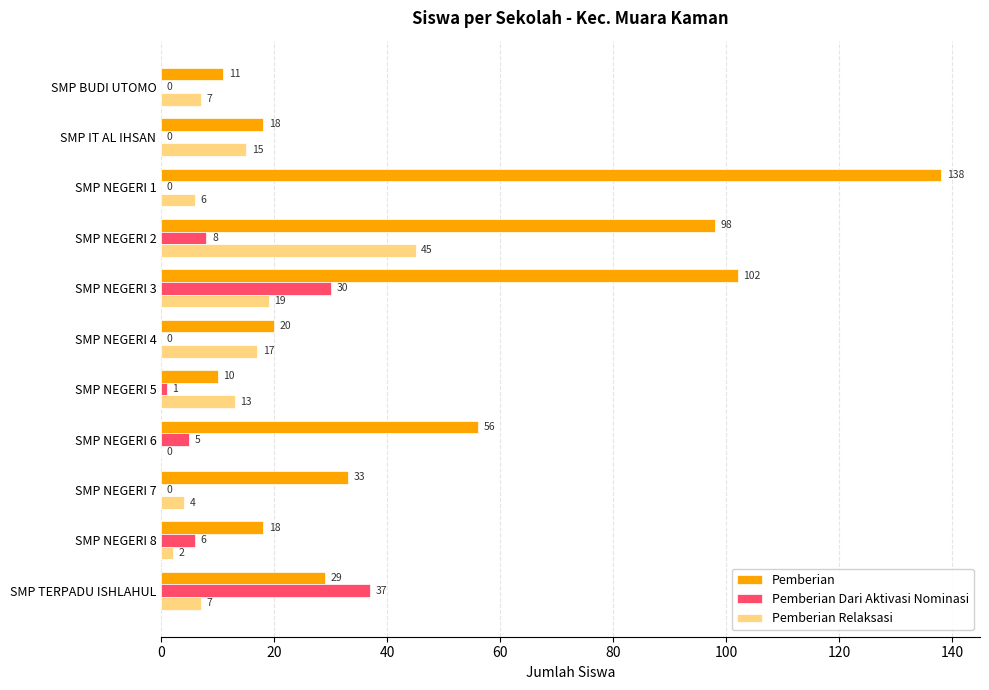

Which series has the largest total across all categories?

Pemberian